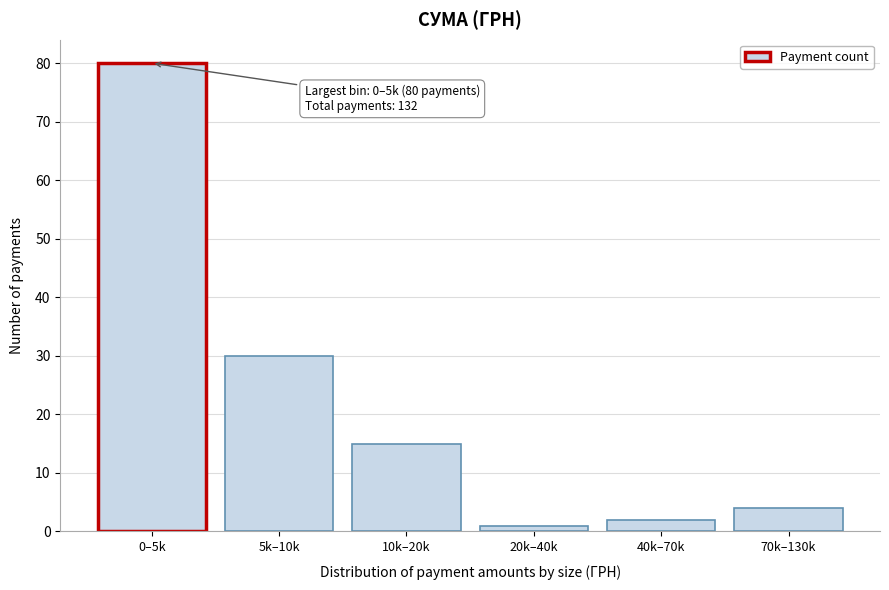

Reading left to right, what are all the values shown in this chart?

80	30	15	1	2	4